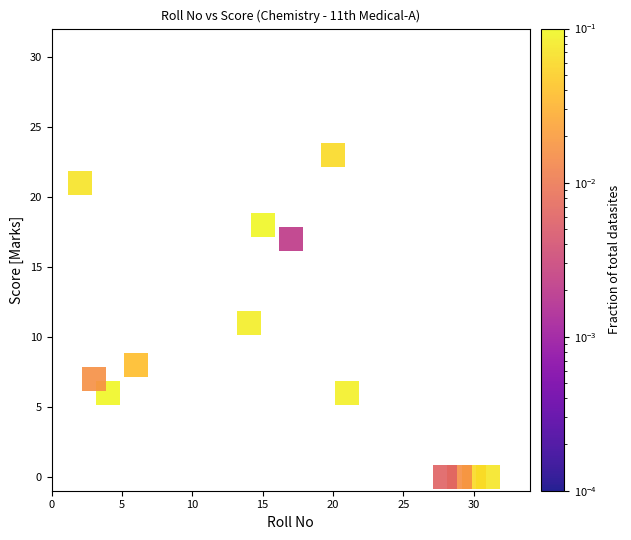

What is the range of Y values (max minus min)?

23